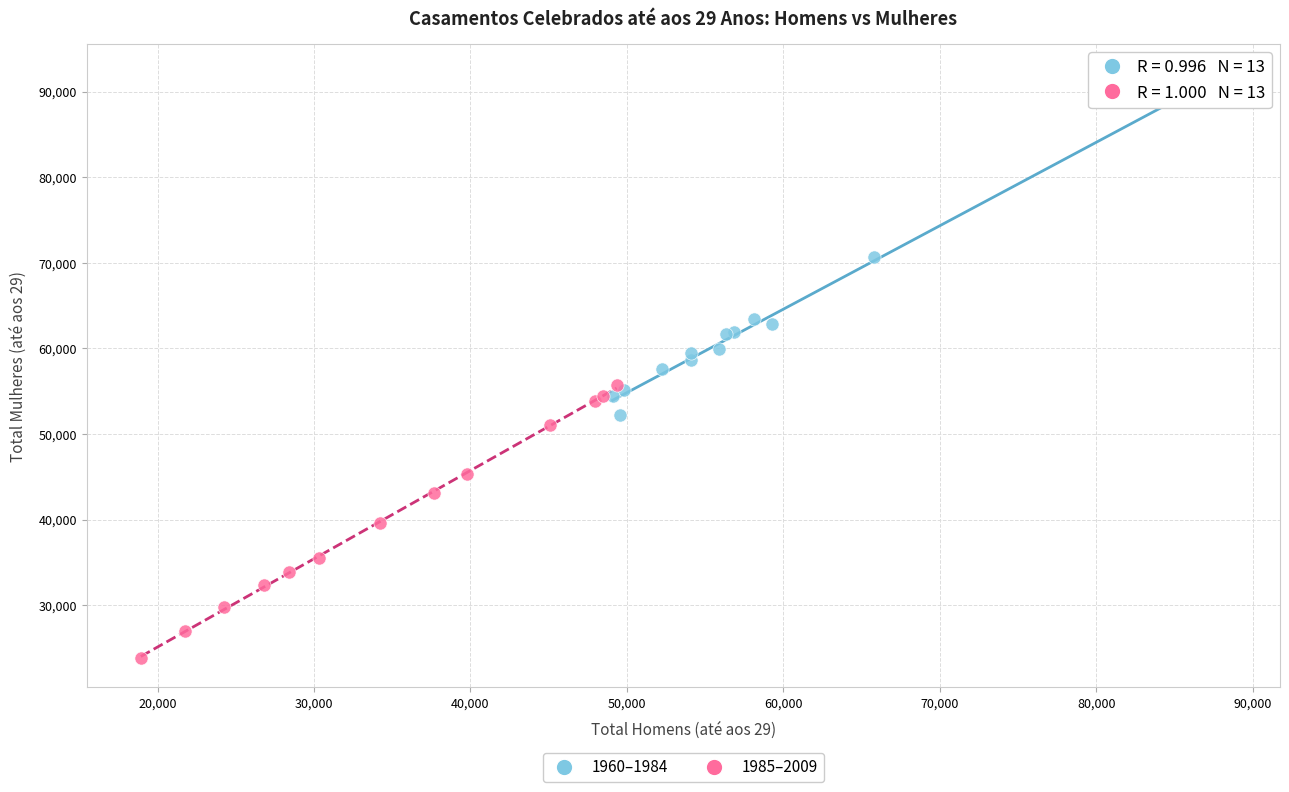

Which series reaches the maximum Y coordinate?

1960–1984